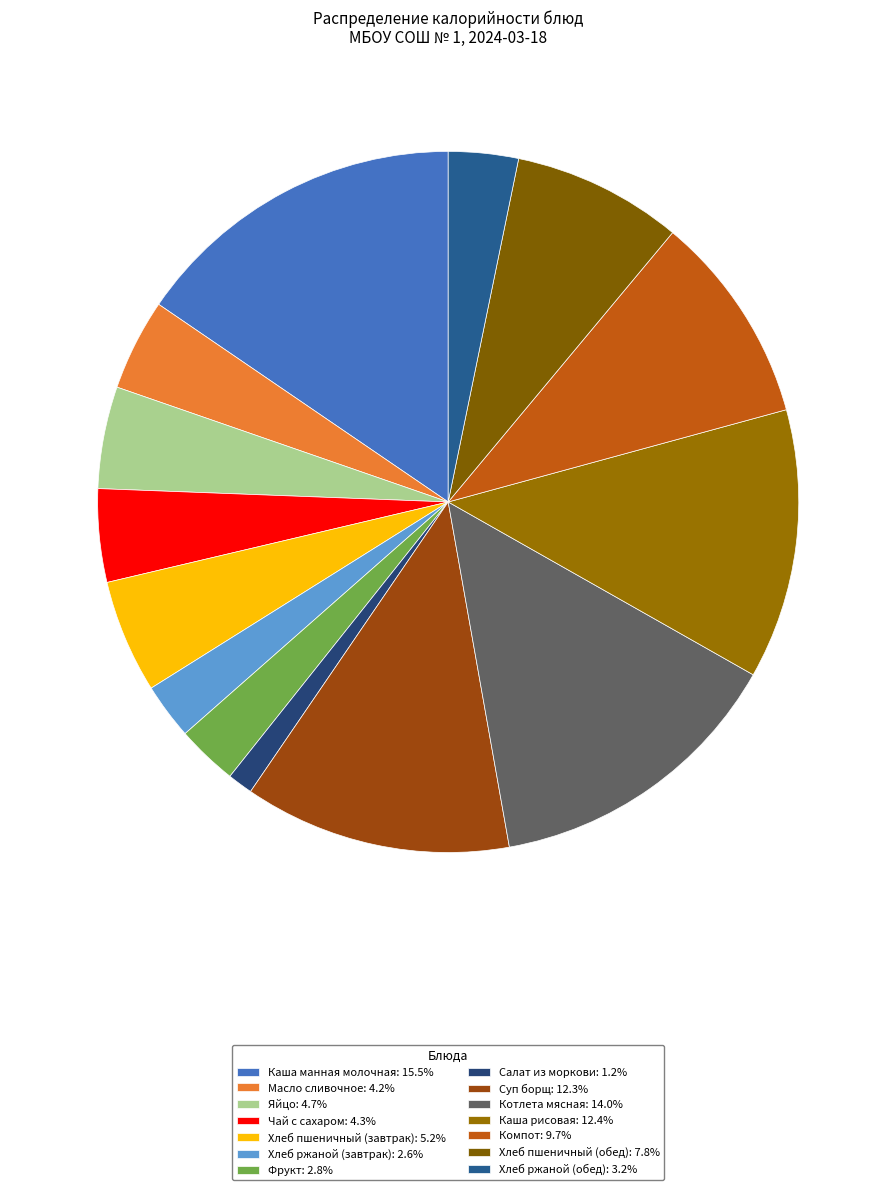

Does any single category account for the majority?

No